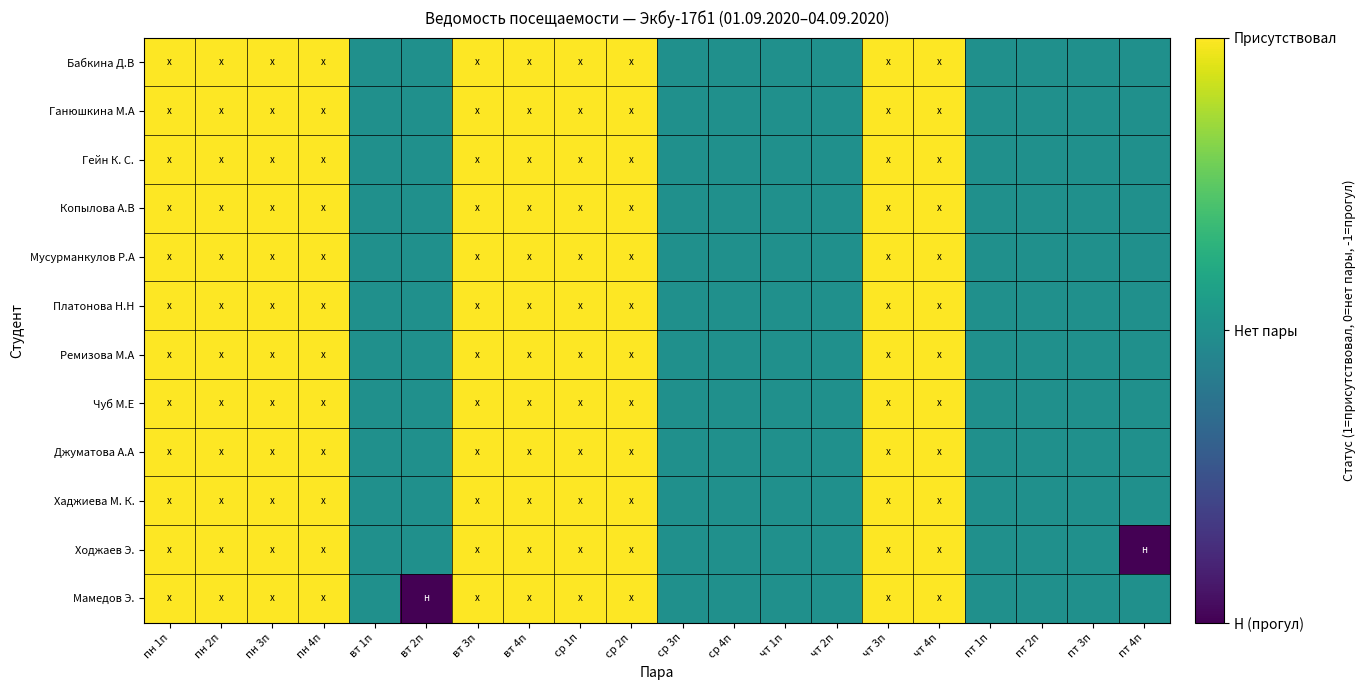

At пн 1п, list the series in order from largest to smallest.

Бабкина Д.В, Ганюшкина М.А, Гейн К. С., Копылова А.В, Мусурманкулов Р.А, Платонова Н.Н, Ремизова М.А, Чуб М.Е, Джуматова А.А, Хаджиева М. К., Ходжаев Э., Мамедов Э.